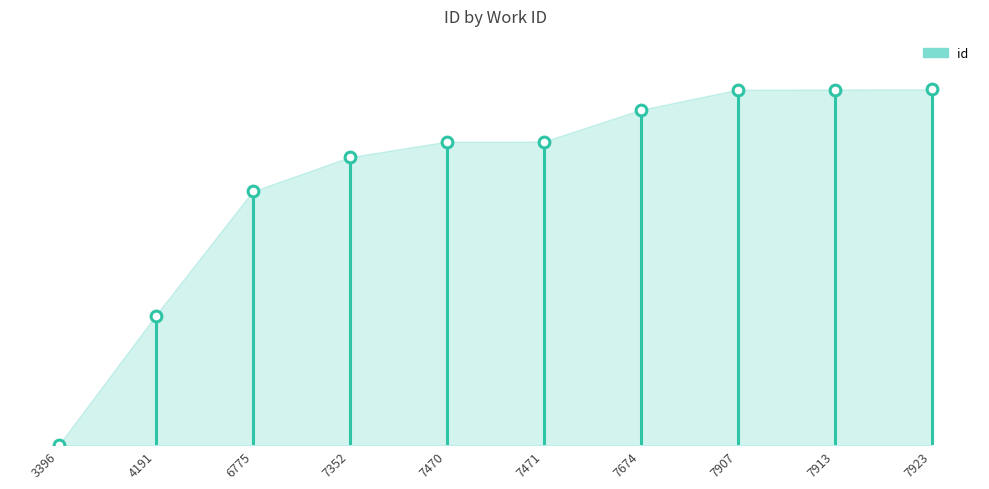

What is the change in value from 7913 to 7923?

+0.1